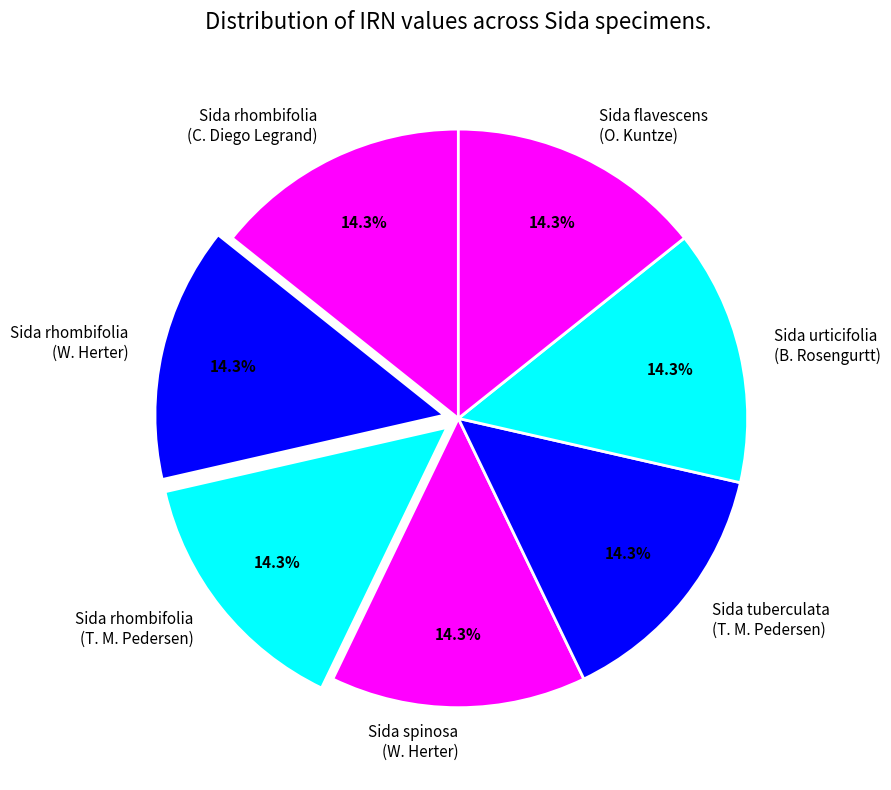

Approximately how many times larger is the value at Sida urticifolia (B. Rosengurtt) compared to Sida tuberculata (T. M. Pedersen)?

1.0